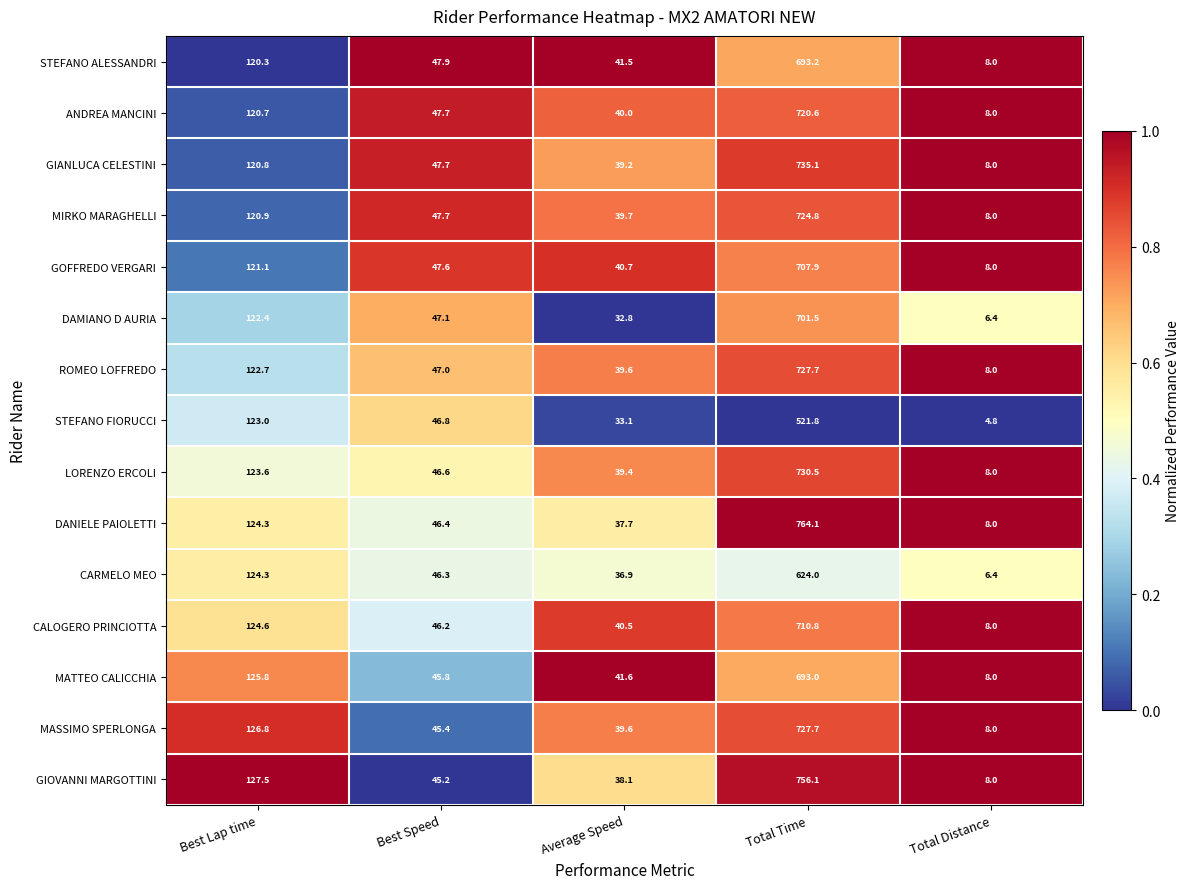

What is the greatest value displayed?

764.1